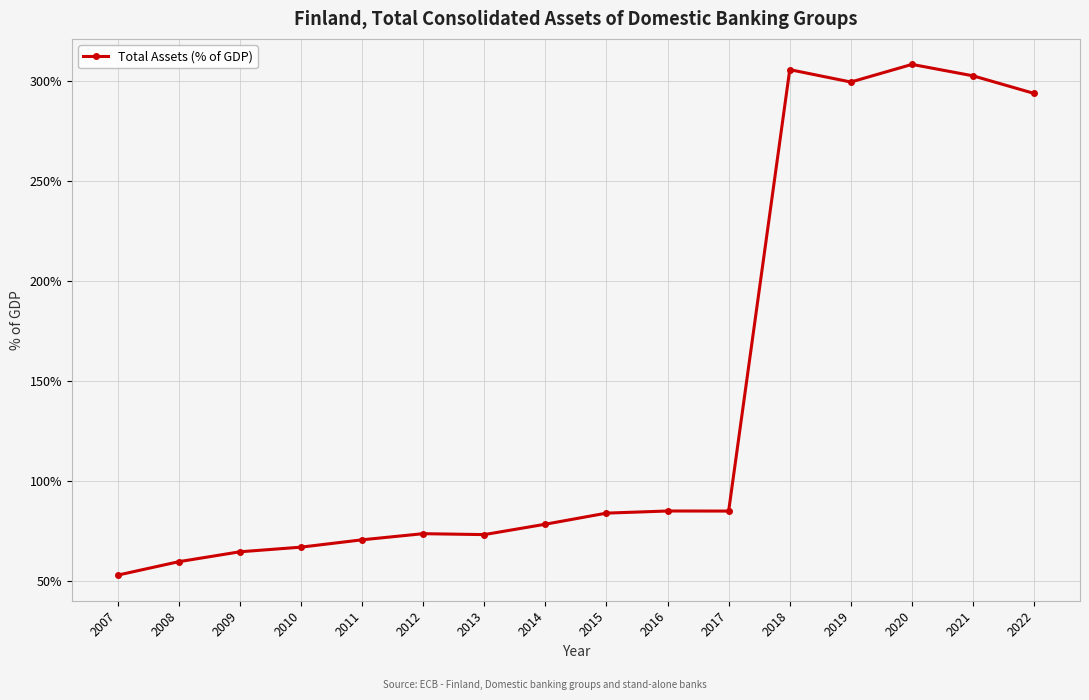

What is the change in value from 2009 to 2010?

+2.3